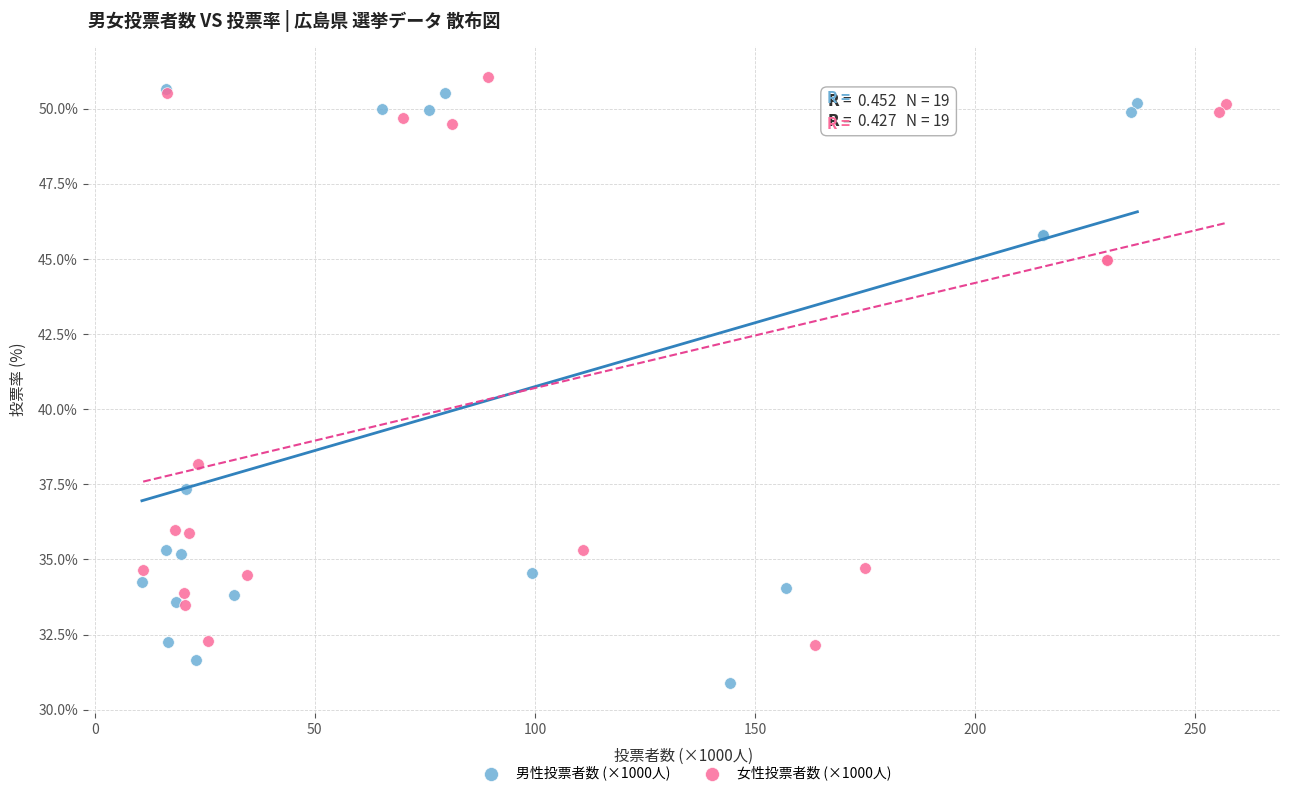

Which series has the largest Y range (max minus min)?

男性投票者数 (×1000人)